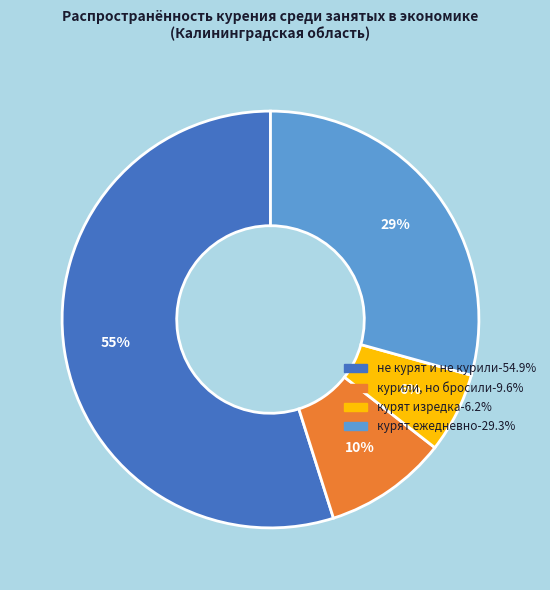

Count the number of slices in the pie.

4